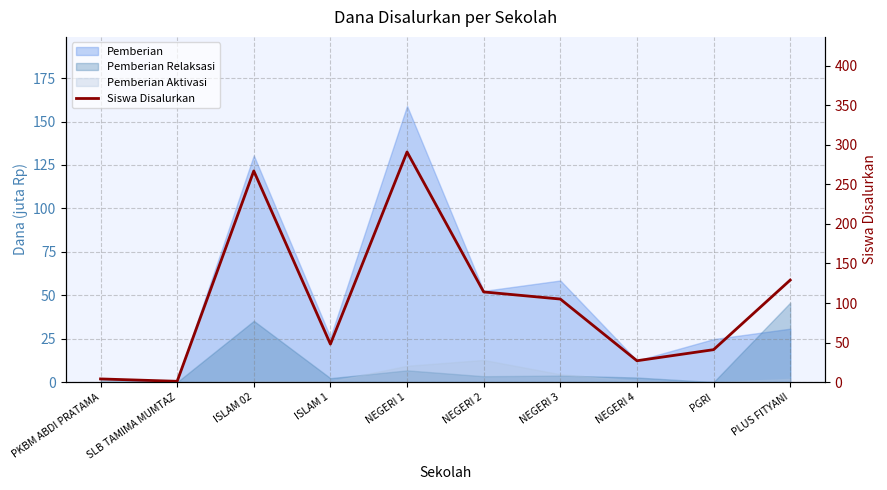

What position from the left is PGRI?

9